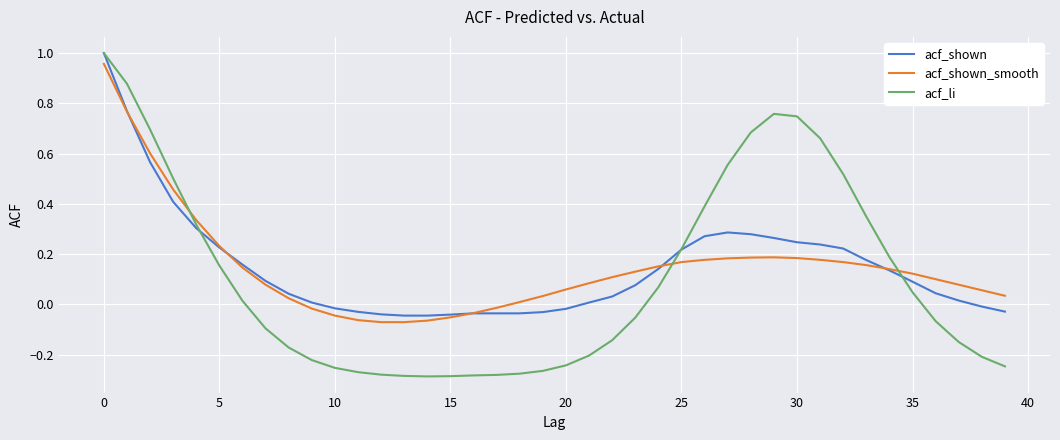

Which series has the largest range (max minus min)?

acf_li